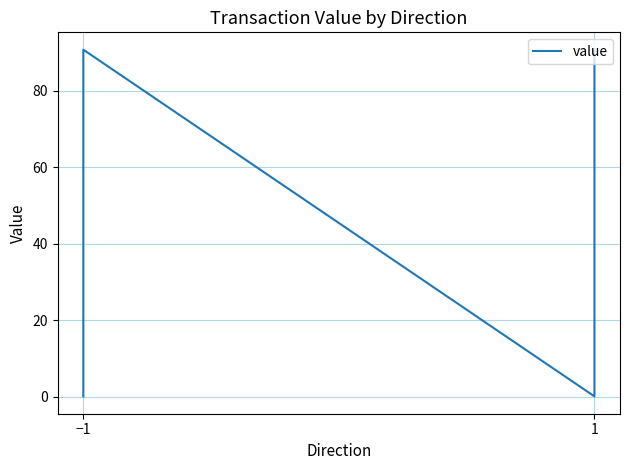

What is the difference between the maximum and minimum values?

90.6